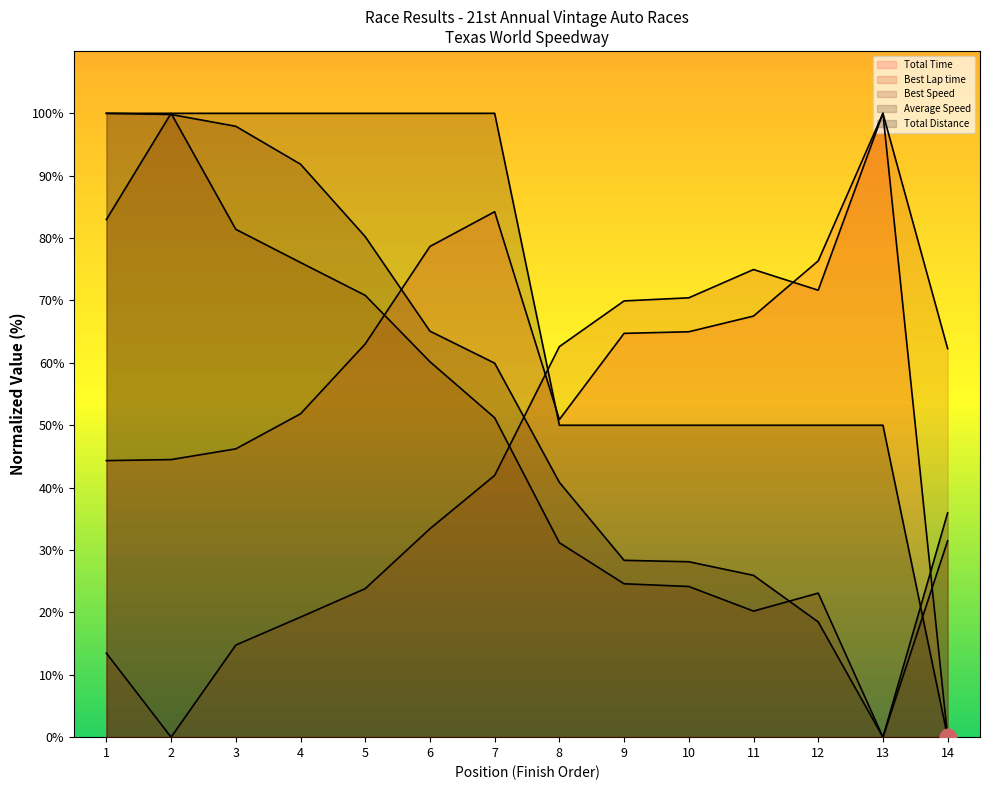

What are all the series names shown in the legend?

Total Time, Best Lap time, Best Speed, Average Speed, Total Distance